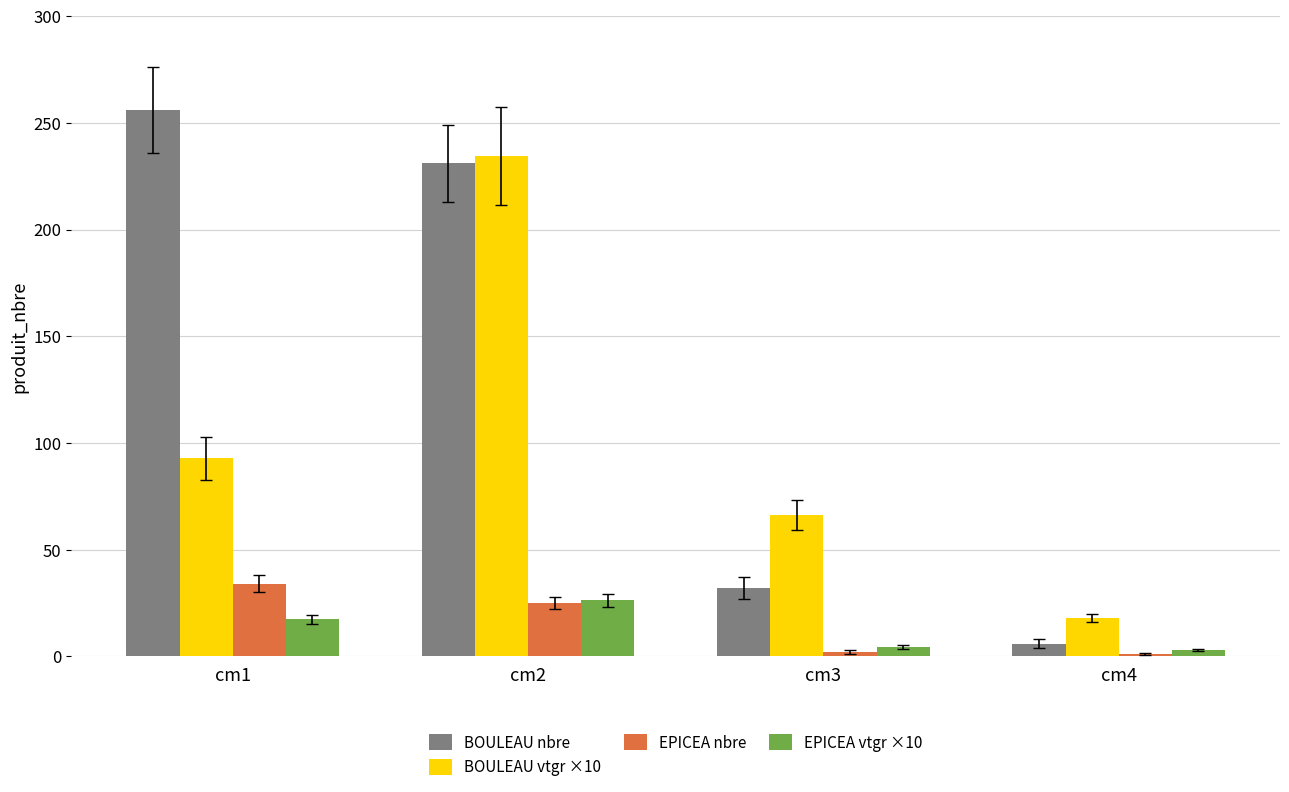

What is the difference between the maximum and minimum values in the BOULEAU nbre series?

250.0